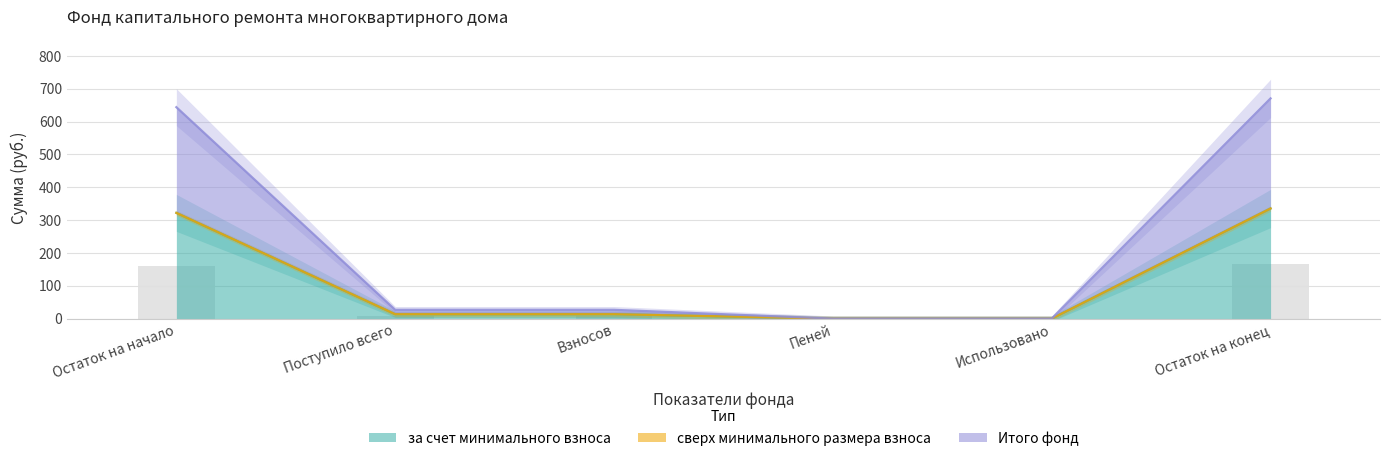

Which has a higher value, Взносов or Пеней?

Взносов